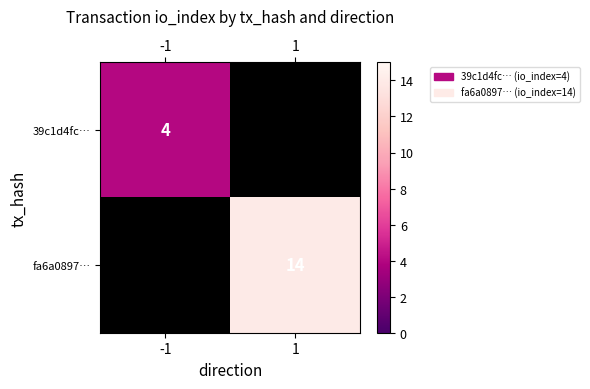

The 39c1d4fc… series shows 2 at -1. True or false?

False